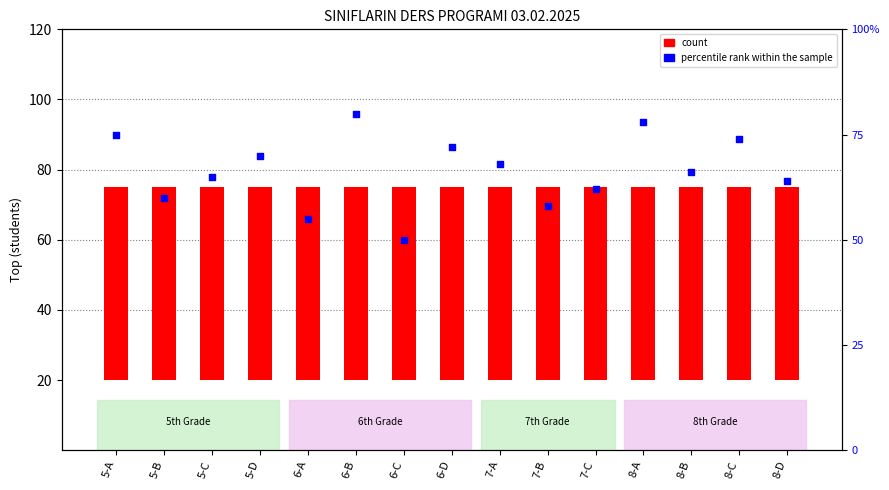

Which series has the largest Y range (max minus min)?

percentile rank within the sample